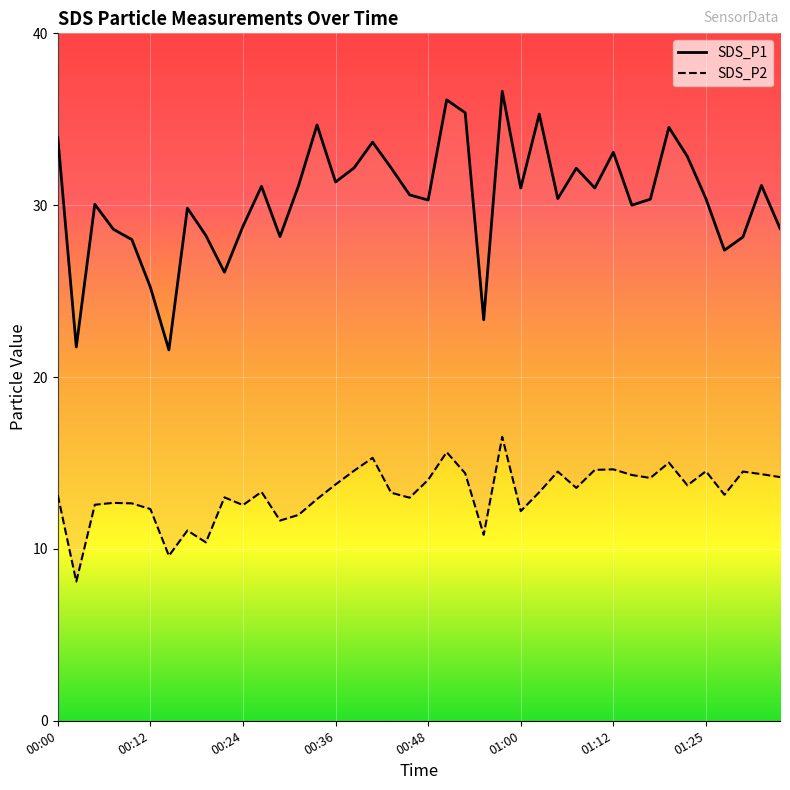

What is the total value across all series at 01:12?

47.7